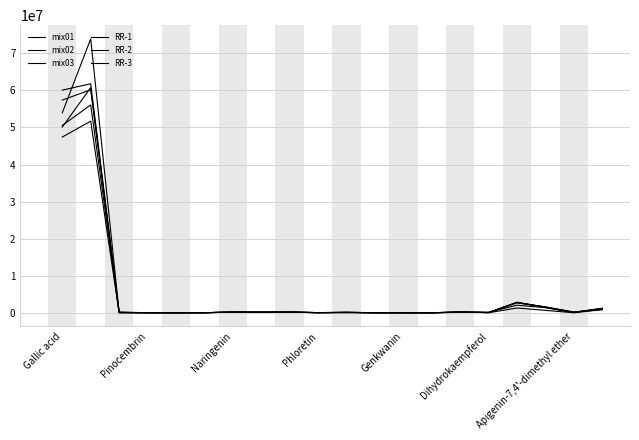

How many lines are shown in the chart?

6